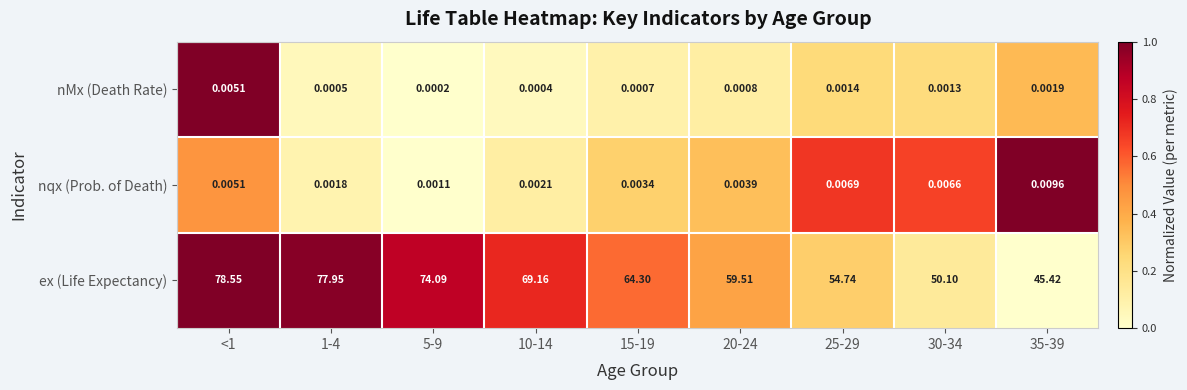

Which series has the widest spread of values?

ex (Life Expectancy)